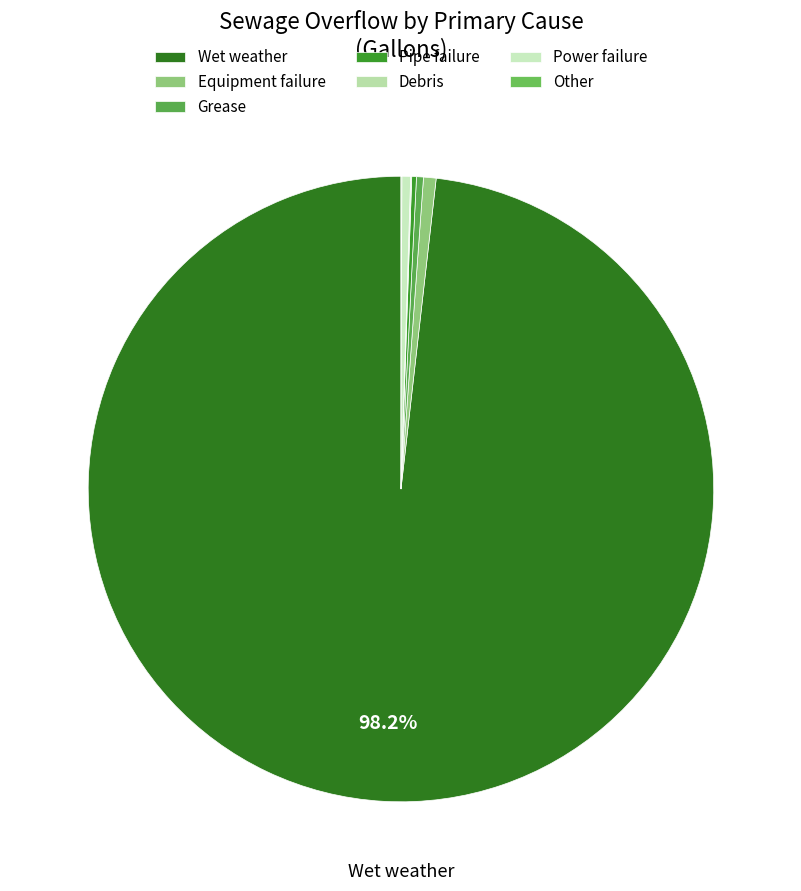

To the nearest percent, what is the average slice percentage?

14%